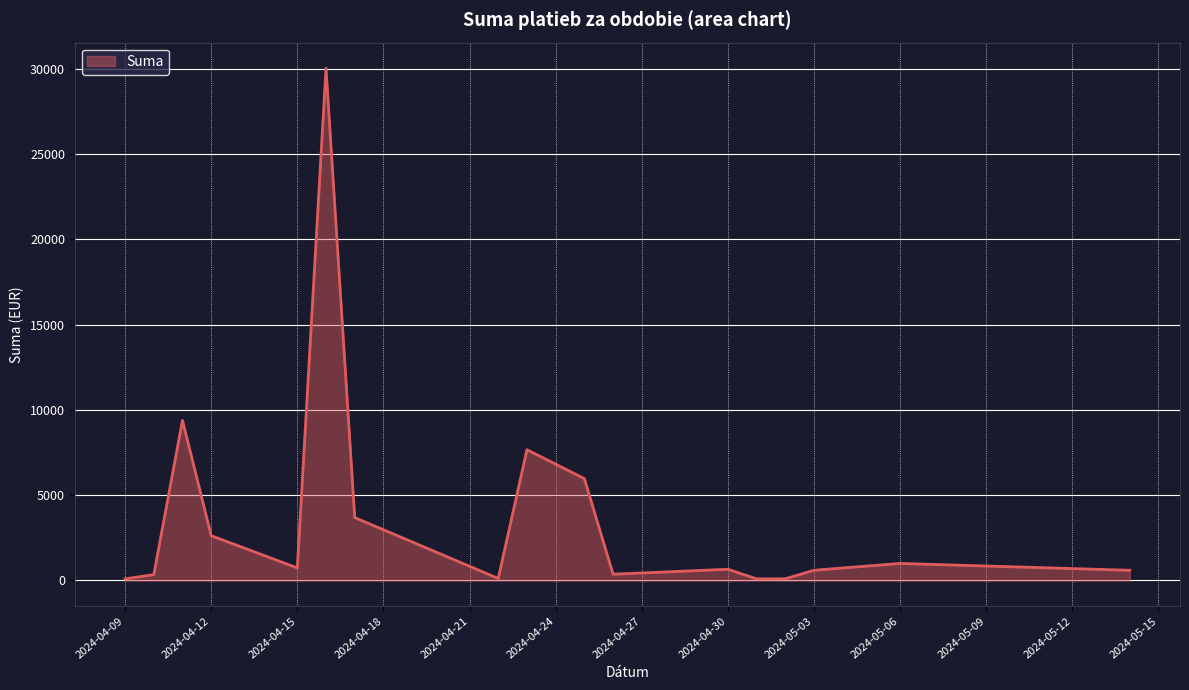

What is the maximum value shown in the chart?

30037.1